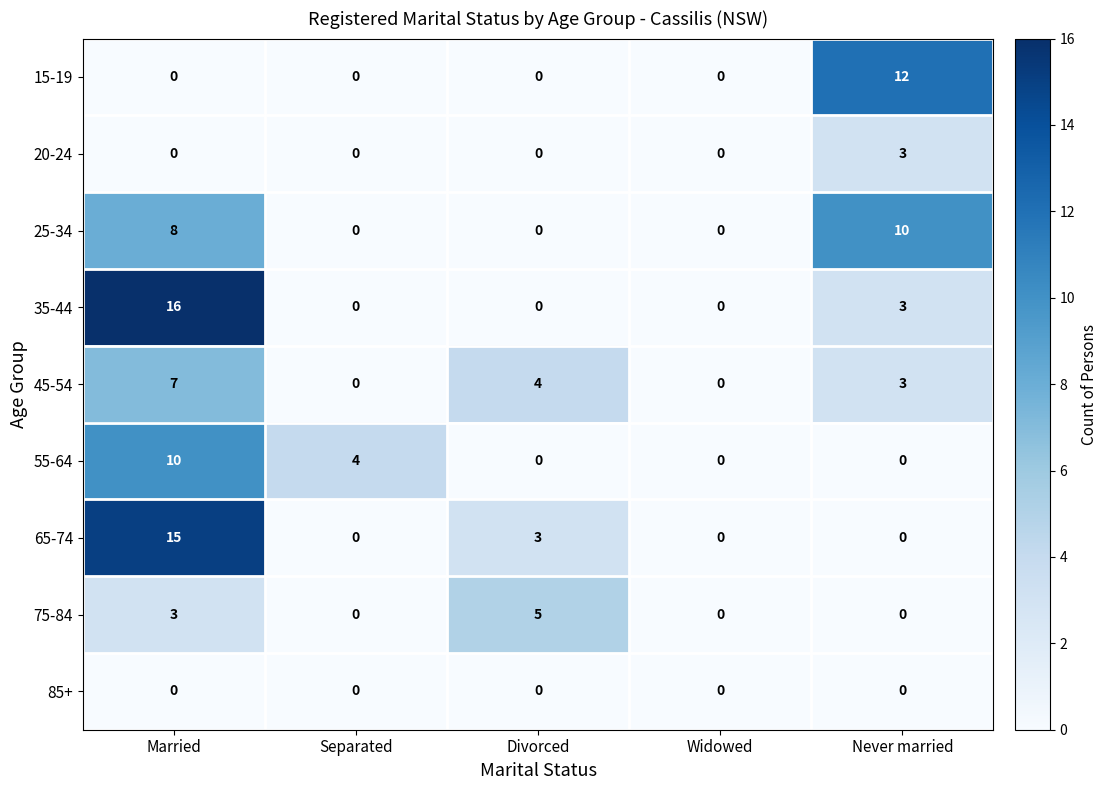

How many values in 55-64 are above zero?

2